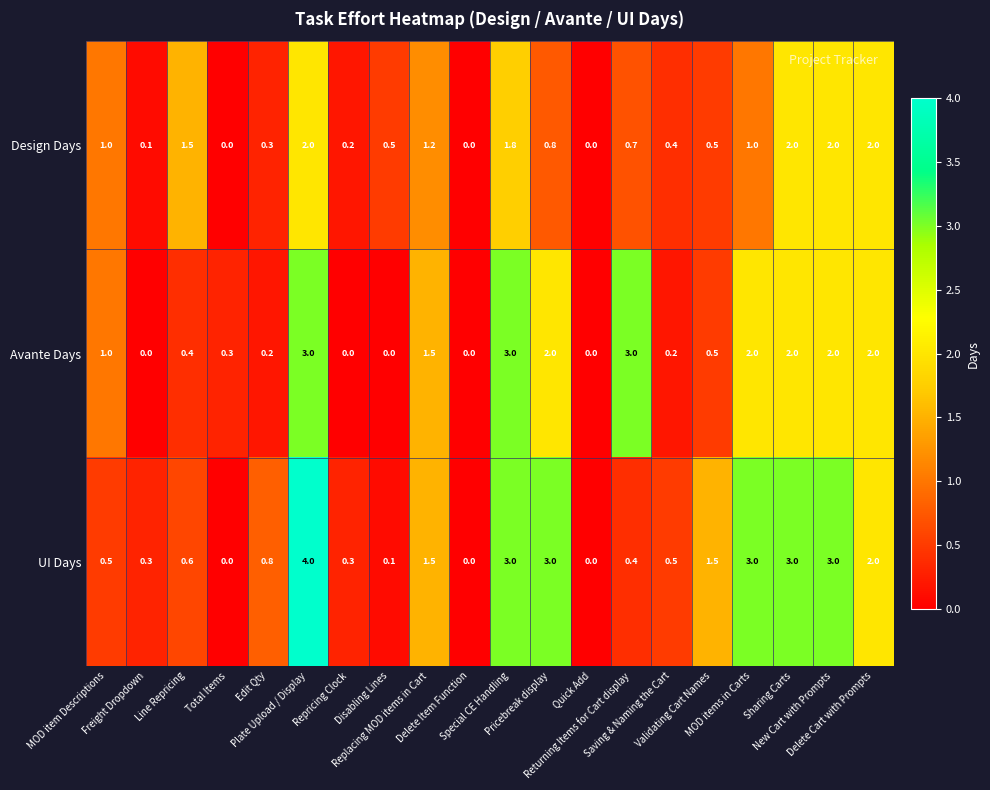

Which series has the largest total across all categories?

UI Days